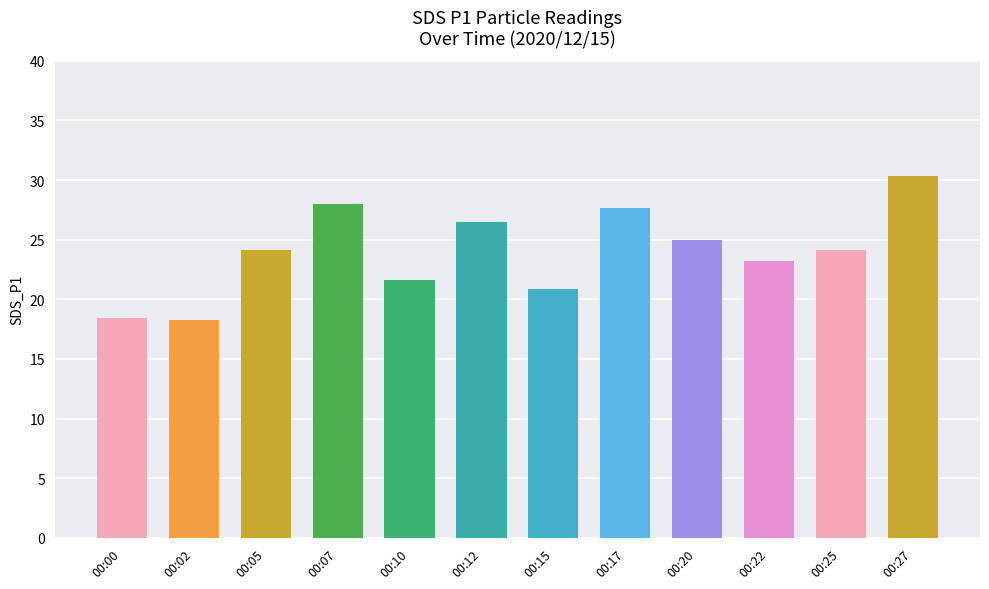

What is the maximum value shown in the chart?

30.3